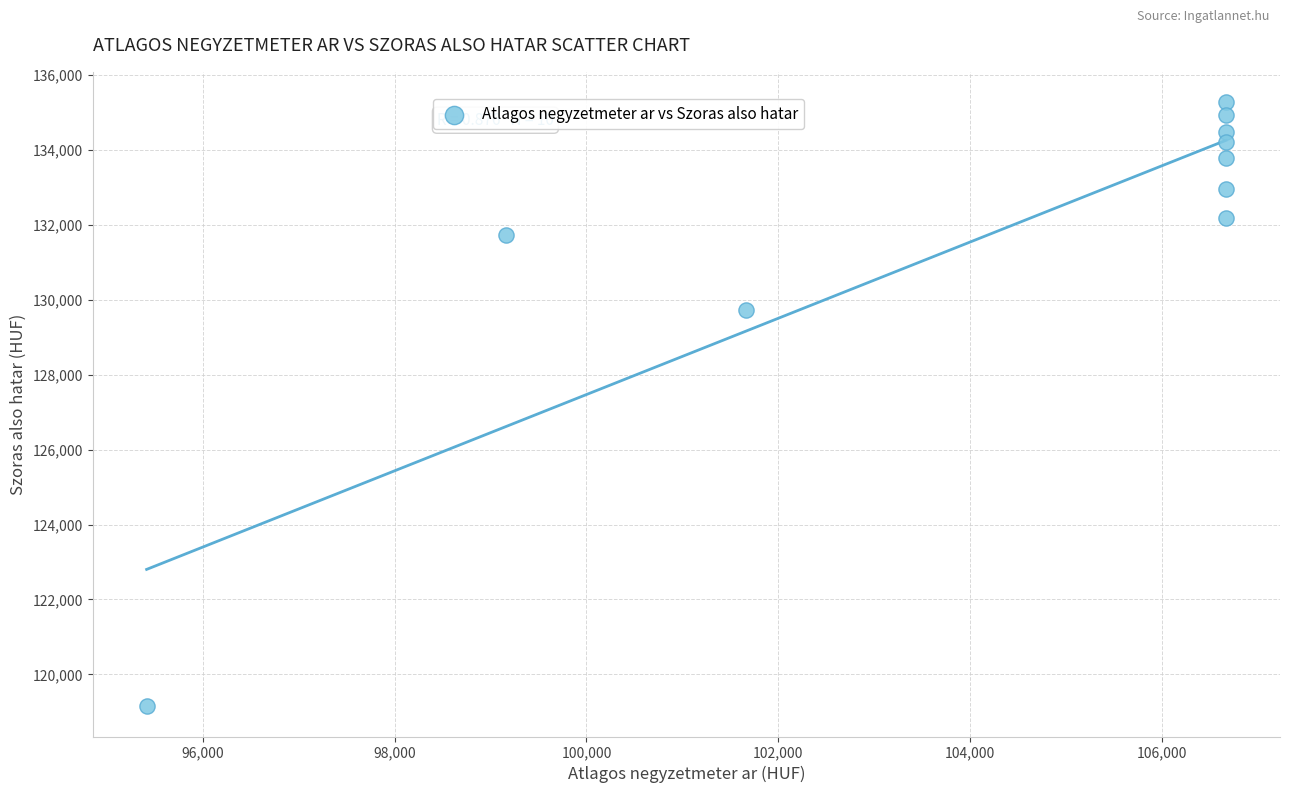

What is the average X value?

104291